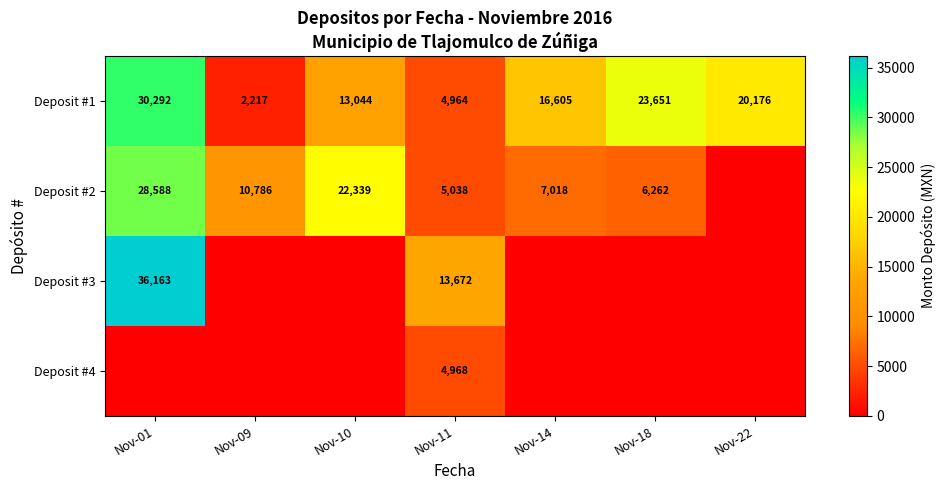

What is the lowest value of the Deposit #1 series?

2217